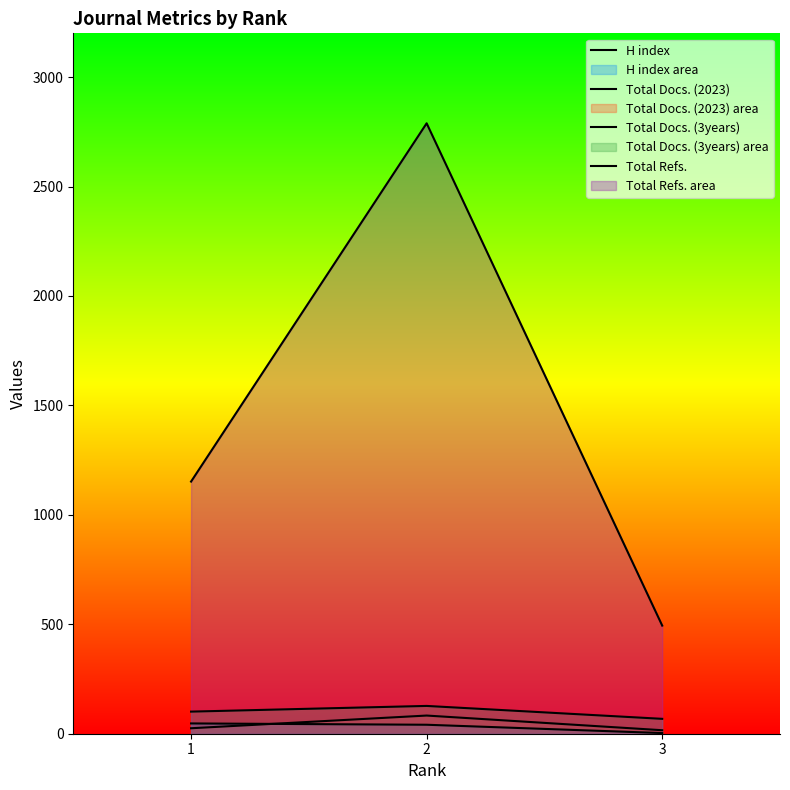

At how many categories does at least one series exceed 92?

3